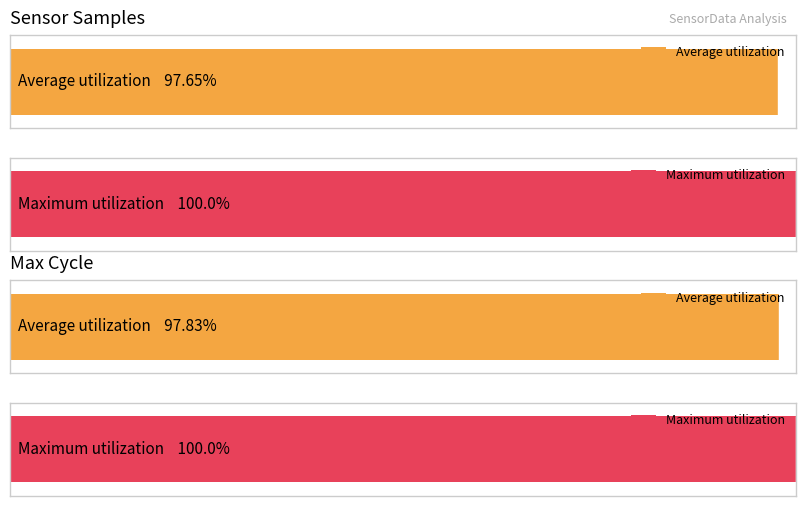

Which series has the largest range (max minus min)?

Samples